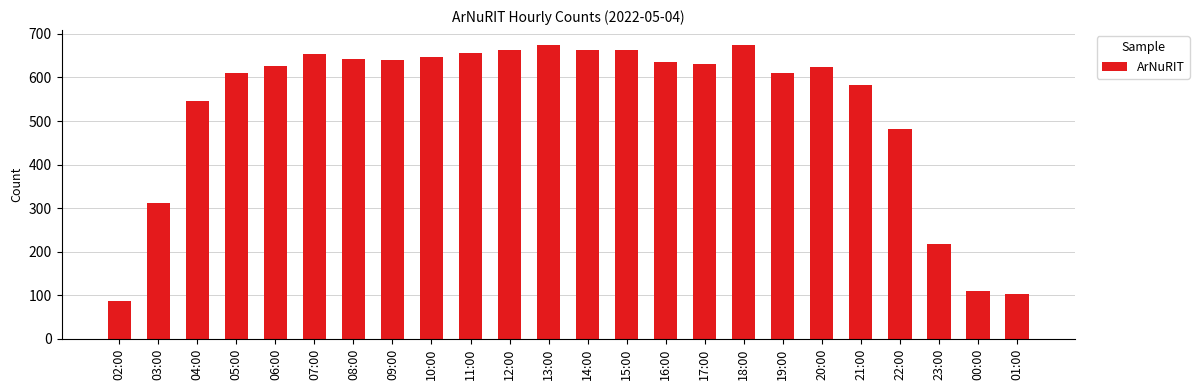

What is the greatest value displayed?

675